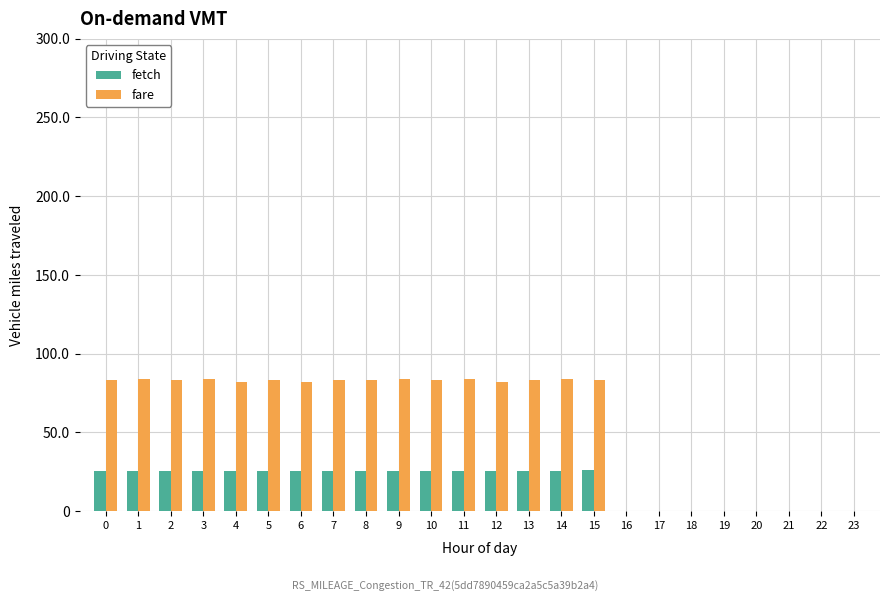

Which series has the largest range (max minus min)?

fare